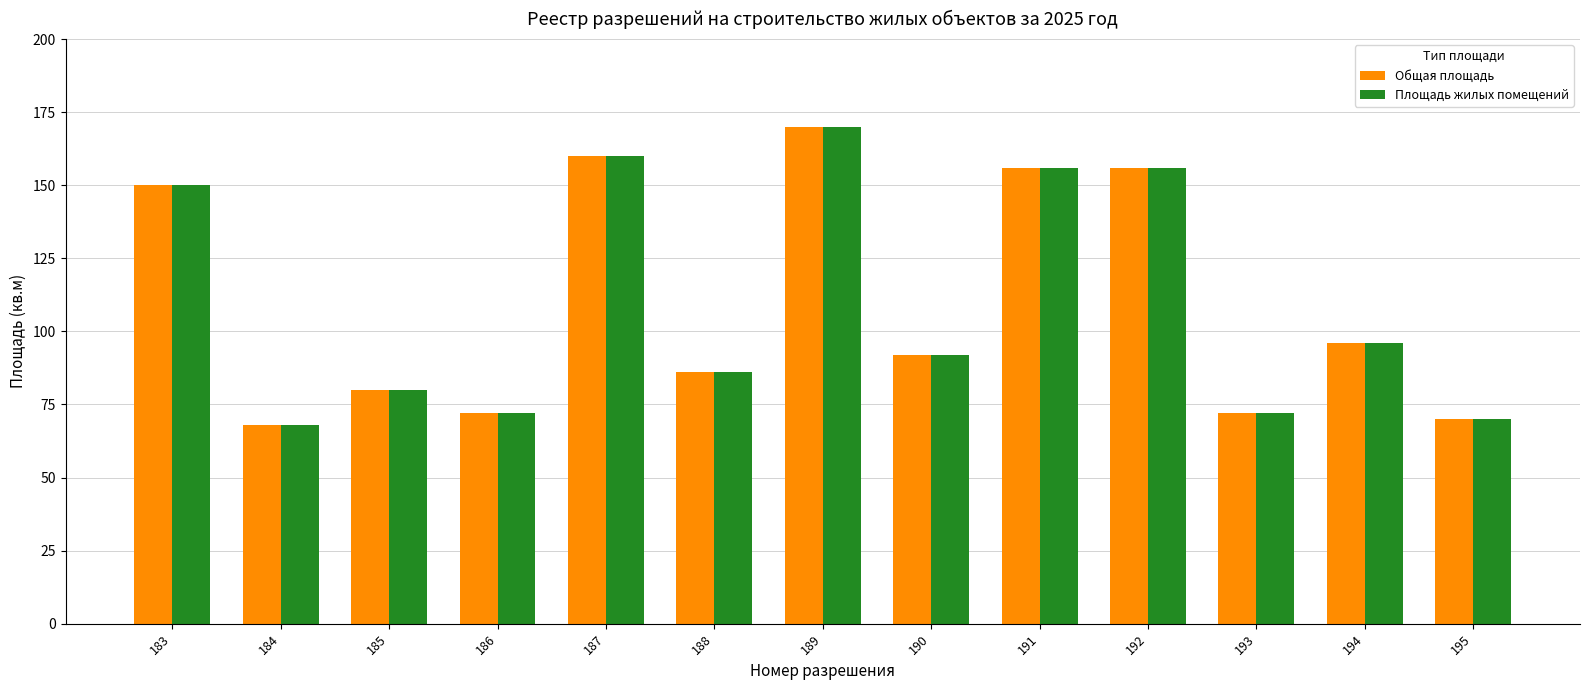

Is it true that Общая площадь equals 156 at 191?

True